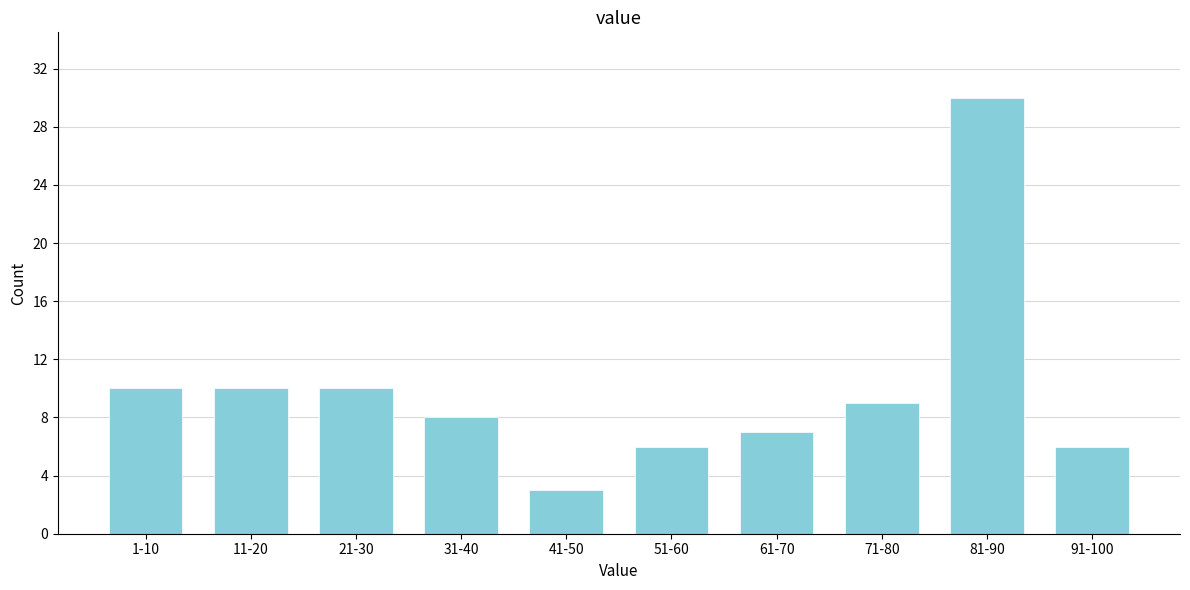

Reading left to right, list all the values displayed in this chart.

10	10	10	8	3	6	7	9	30	6